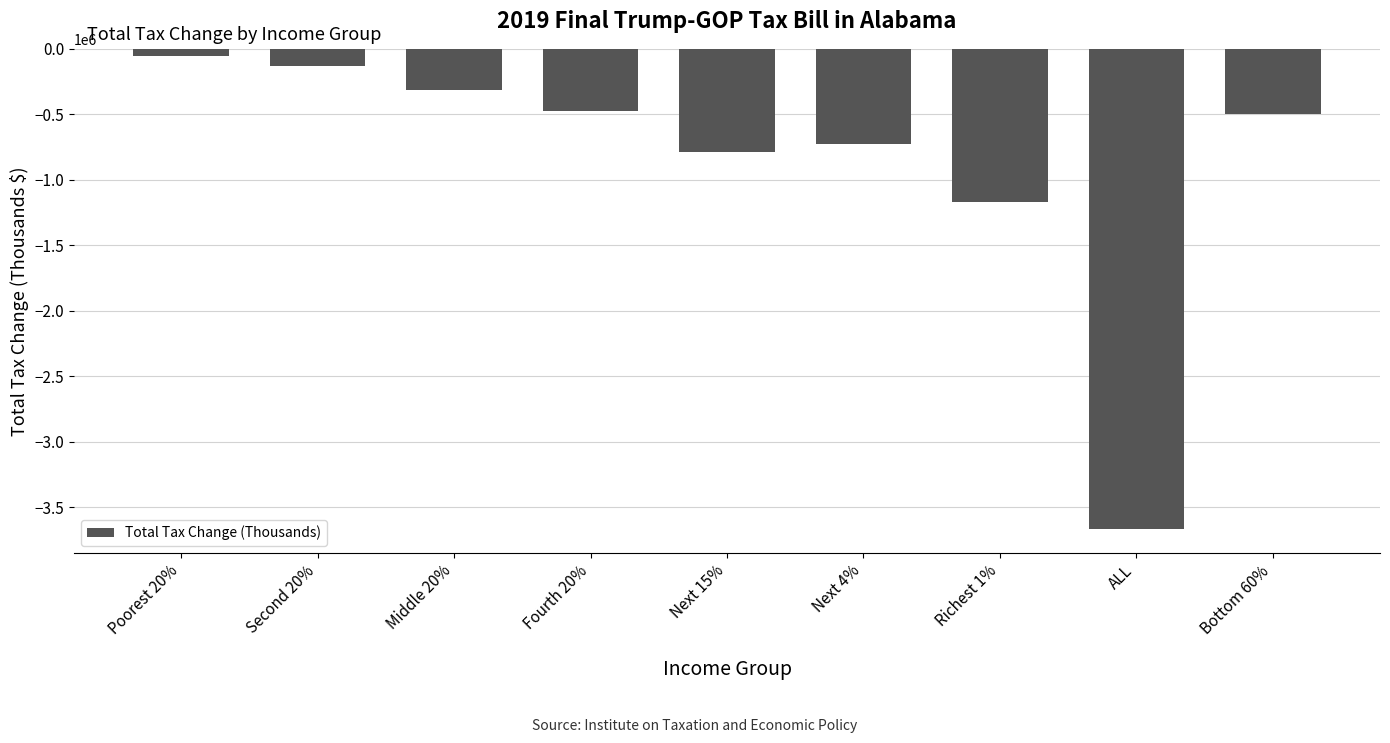

Which category has the highest value across all series?

Poorest 20%